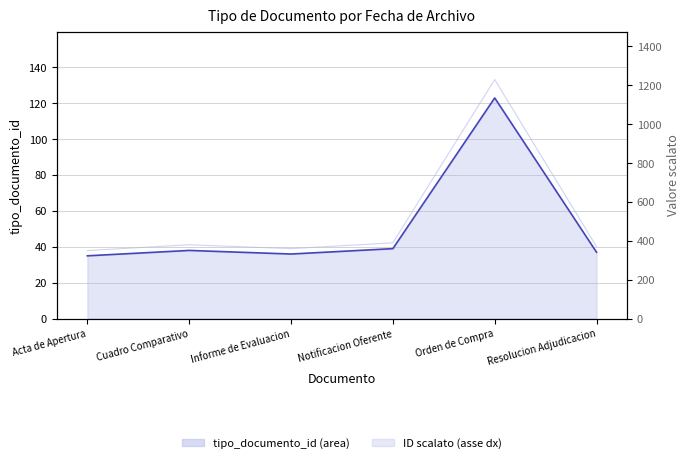

At which category is the sum across all series the highest?

Orden de Compra